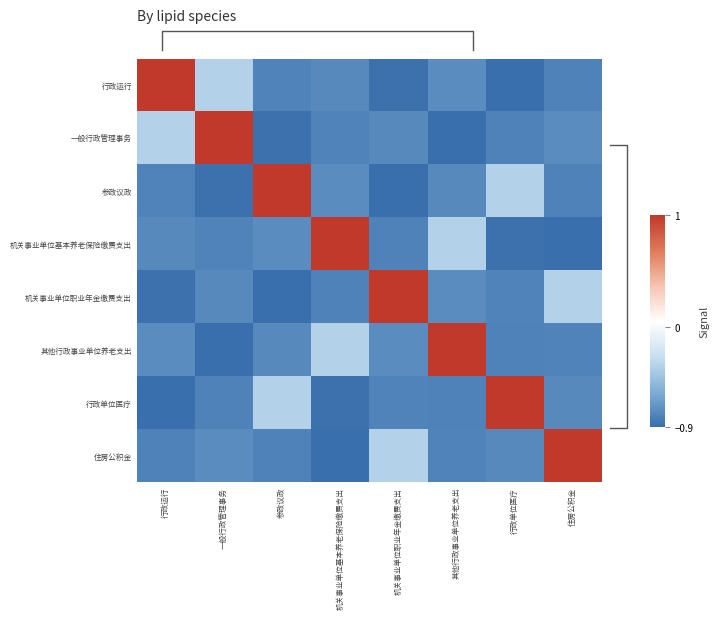

Count the number of categories in the chart.

8